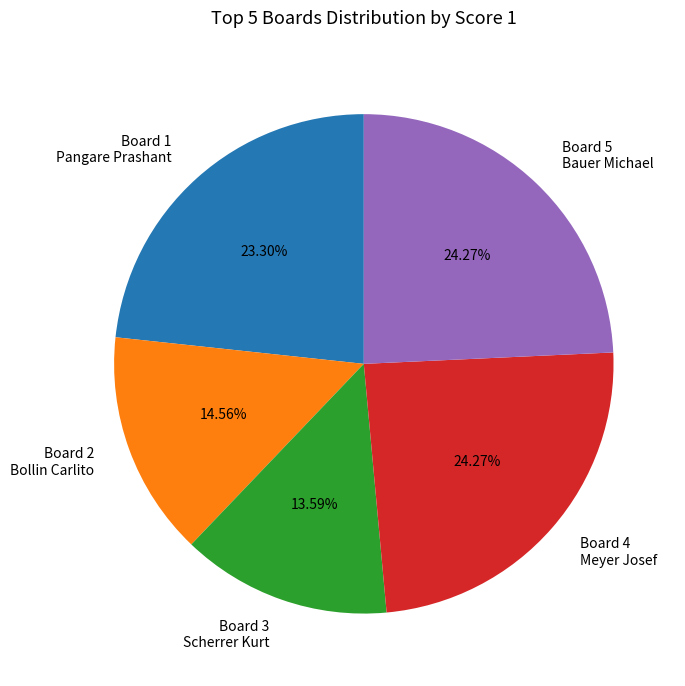

Combined, do Board 1 Pangare Prashant and Board 5 Bauer Michael account for over 50%?

No